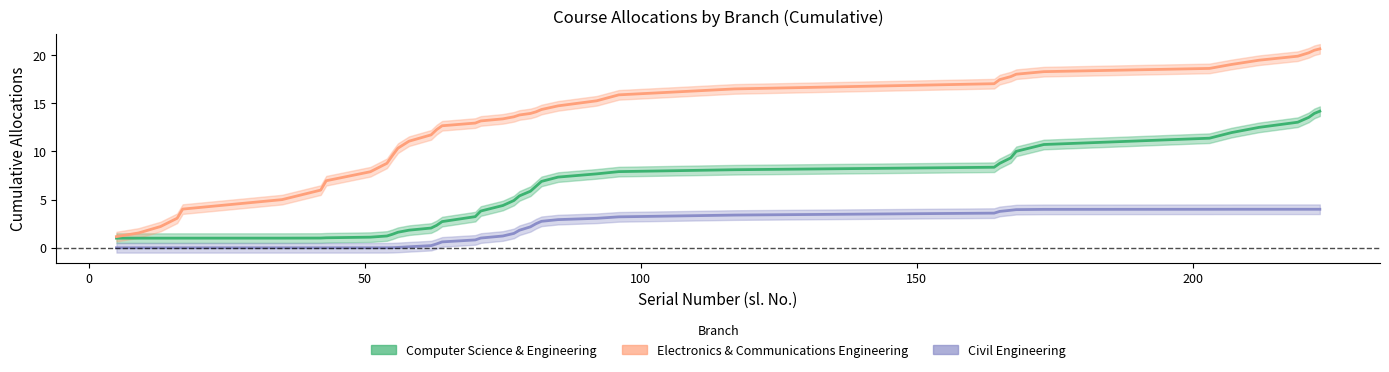

What are all the series names shown in the legend?

Computer Science & Engineering, Electronics & Communications Engineering, Civil Engineering